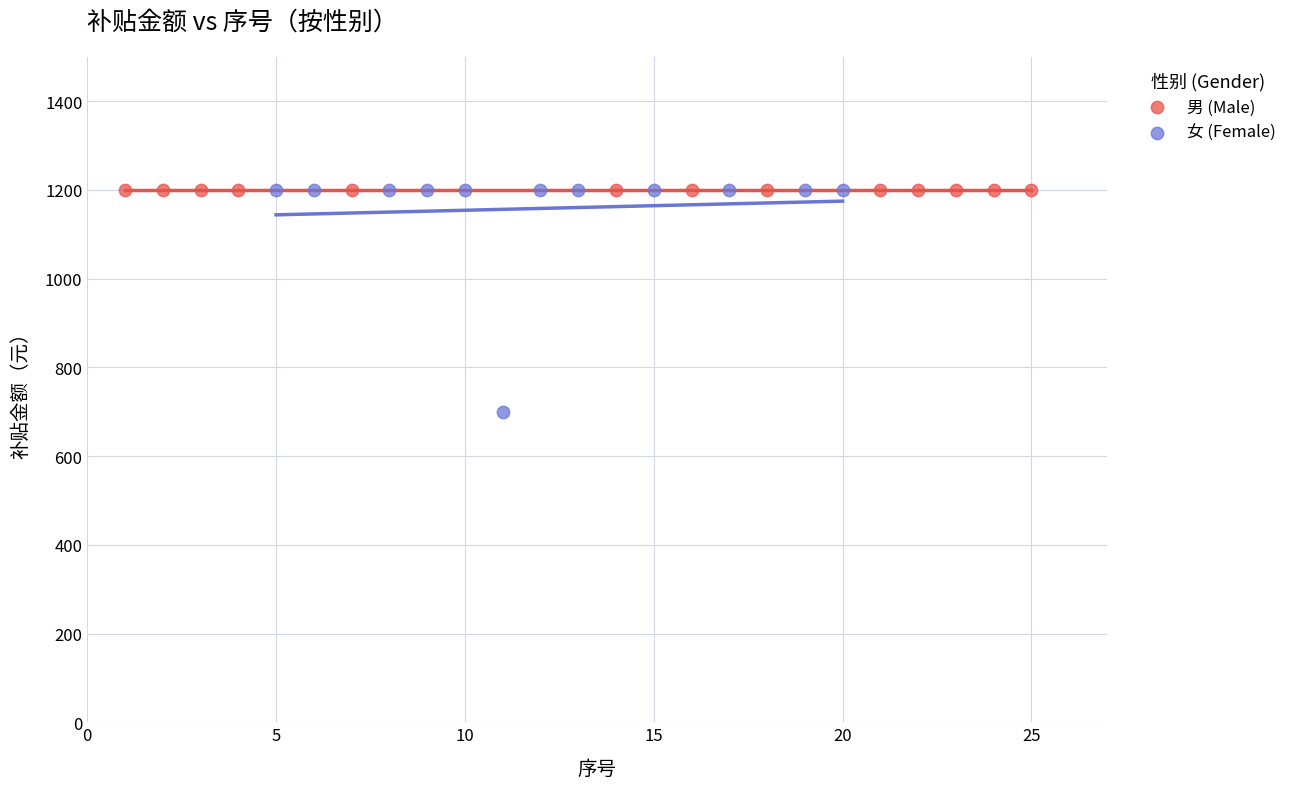

Which series contains the lowest Y value?

女 (Female)